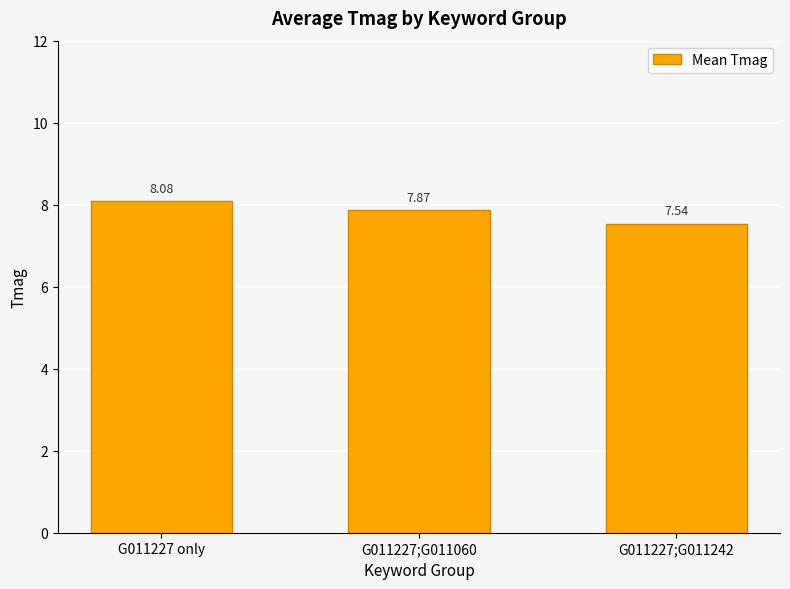

Which label corresponds to the smallest value in the chart?

G011227;G011242